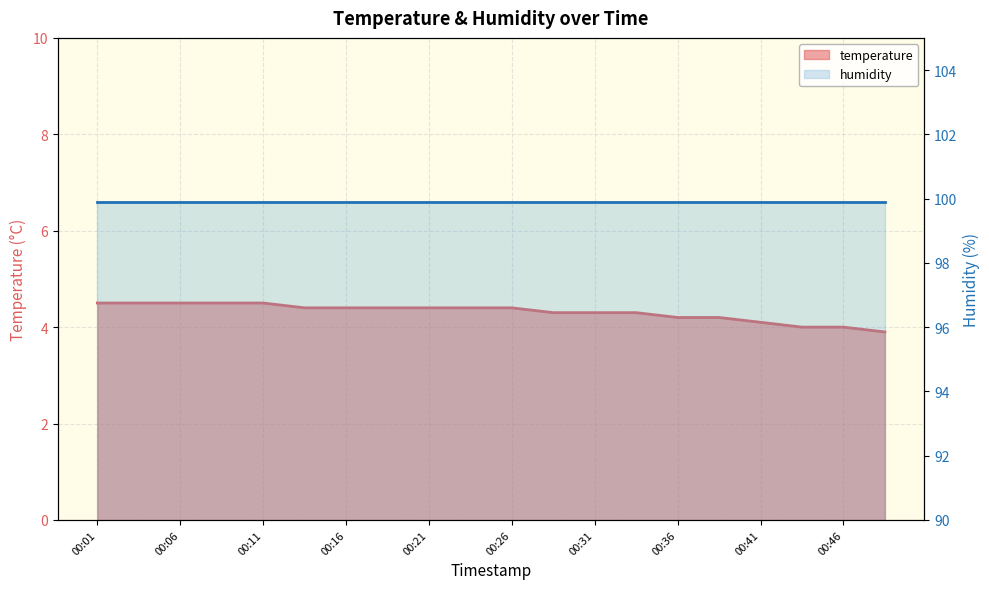

What is the sum of all values?

86.2